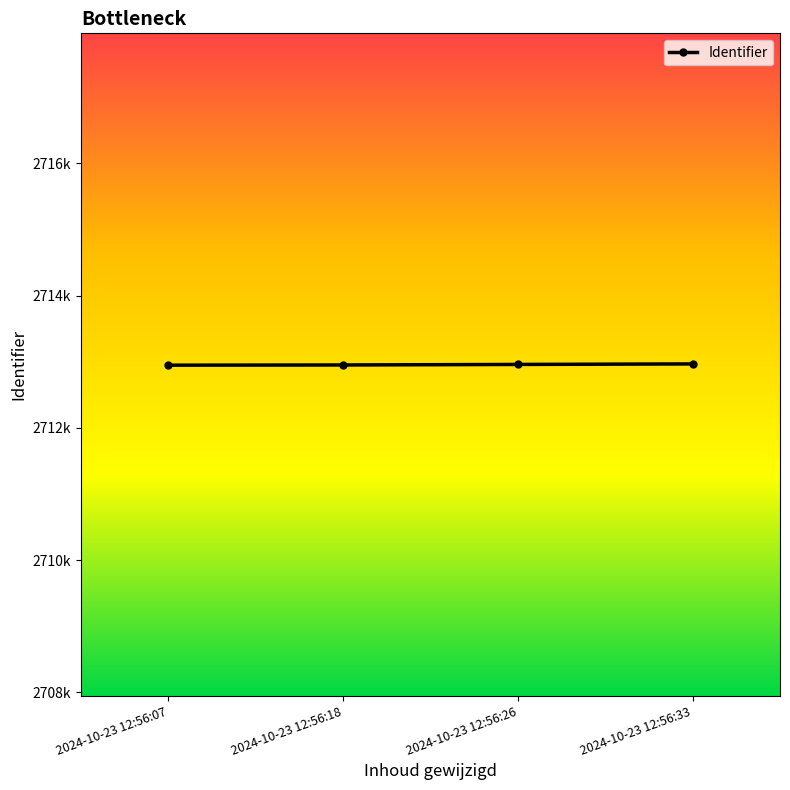

At which label is the value closest to 2712957?

2024-10-23 12:56:26